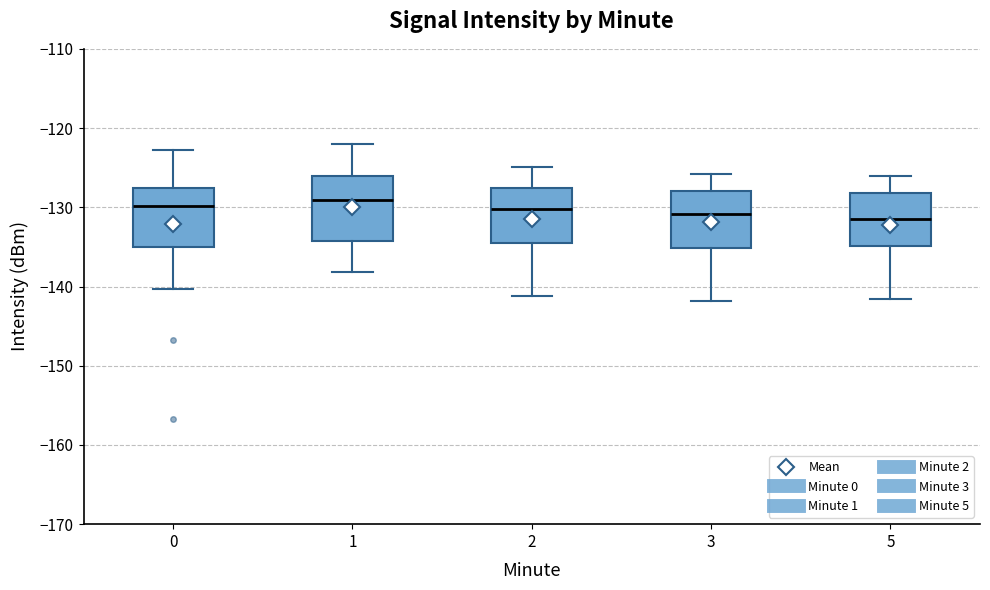

Reading left to right, transcribe this box plot: for each box, give where its median line is, the range the box spans, and where its two whiskers end, as read against the y-axis. The values are not printed on the chart, so give them approximately, as read against the axis.

0: median -130, box -135 to -128, whiskers -140 to -123
1: median -129, box -134 to -126, whiskers -138 to -122
2: median -130, box -135 to -128, whiskers -141 to -125
3: median -131, box -135 to -128, whiskers -142 to -126
5: median -131, box -135 to -128, whiskers -142 to -126